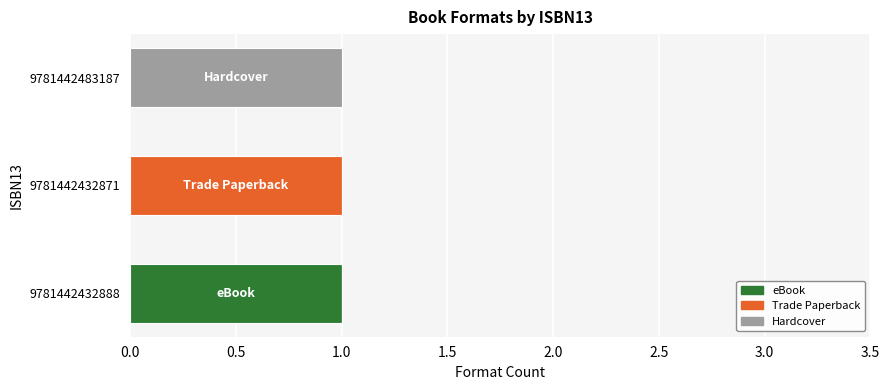

The value of eBook at 9781442432888 is 1. True or false?

True